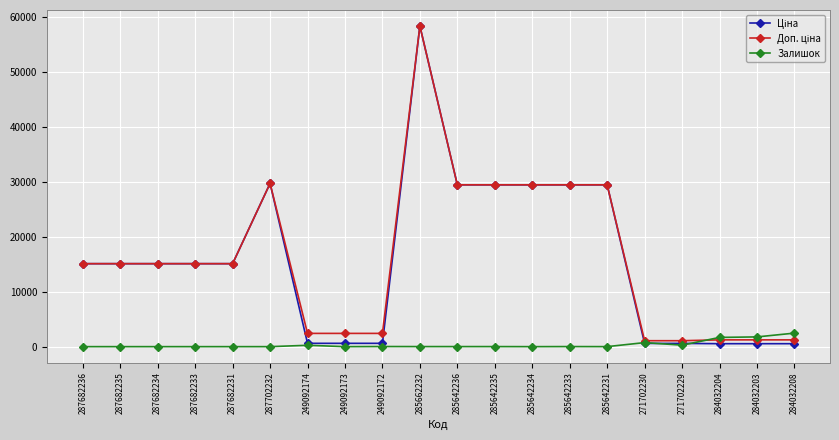

The value of Залишок at 287682235 is 0.0. True or false?

True